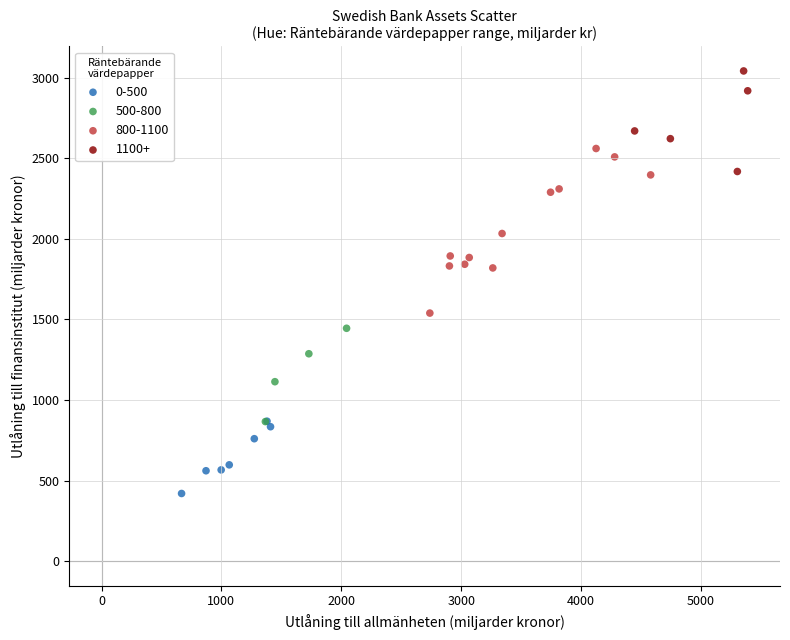

Which series contains the lowest Y value?

0-500